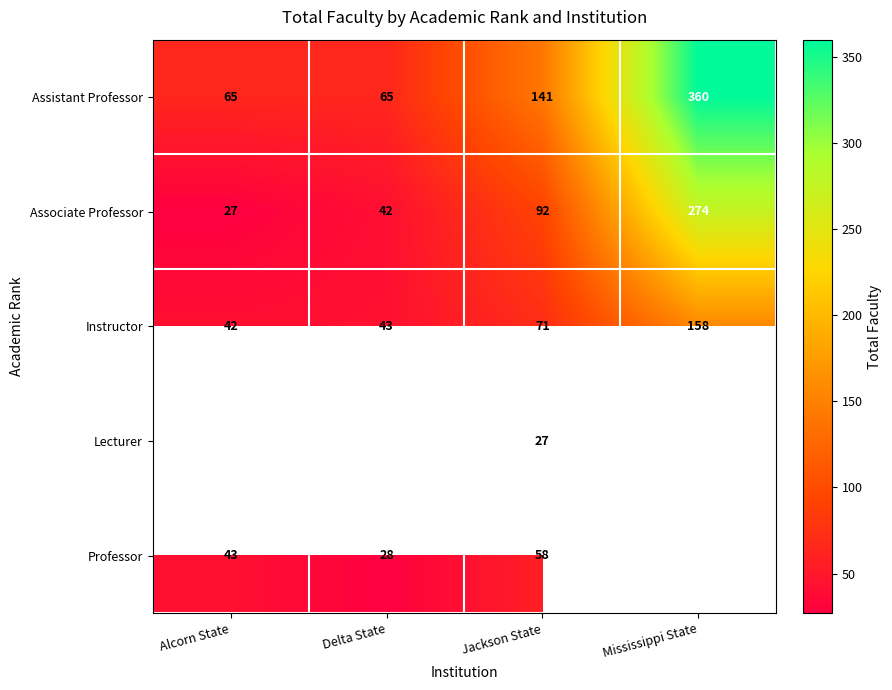

Which label corresponds to the smallest value in the chart?

Alcorn State